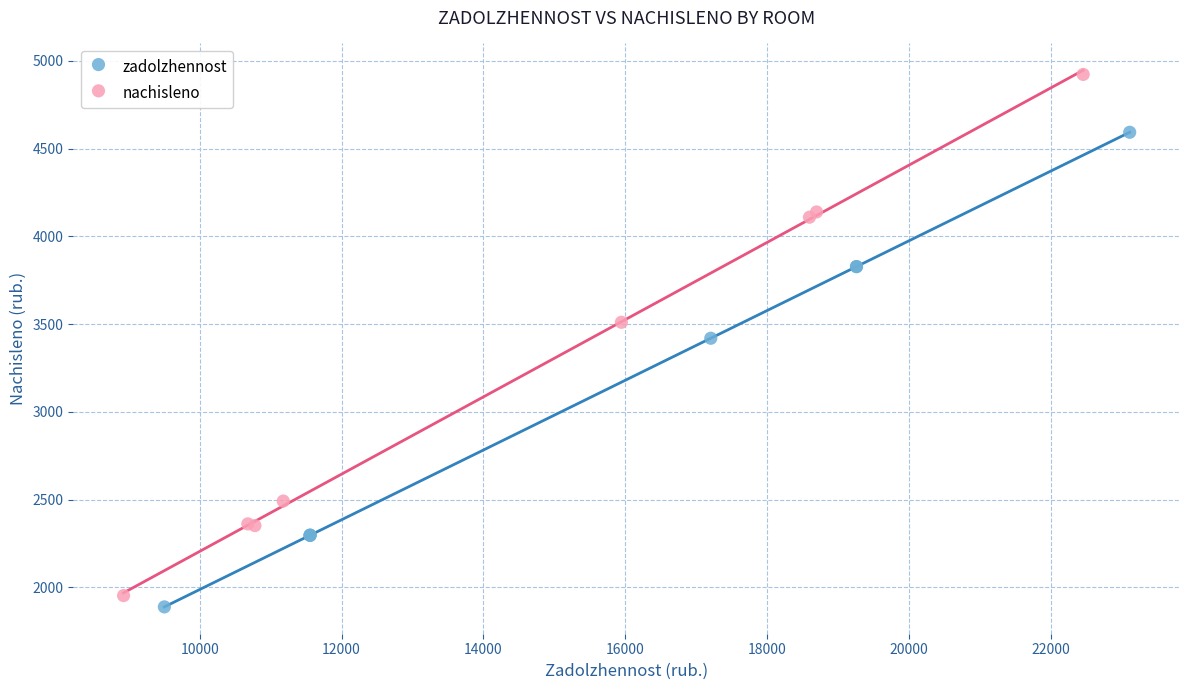

Which series reaches the maximum Y coordinate?

nachisleno